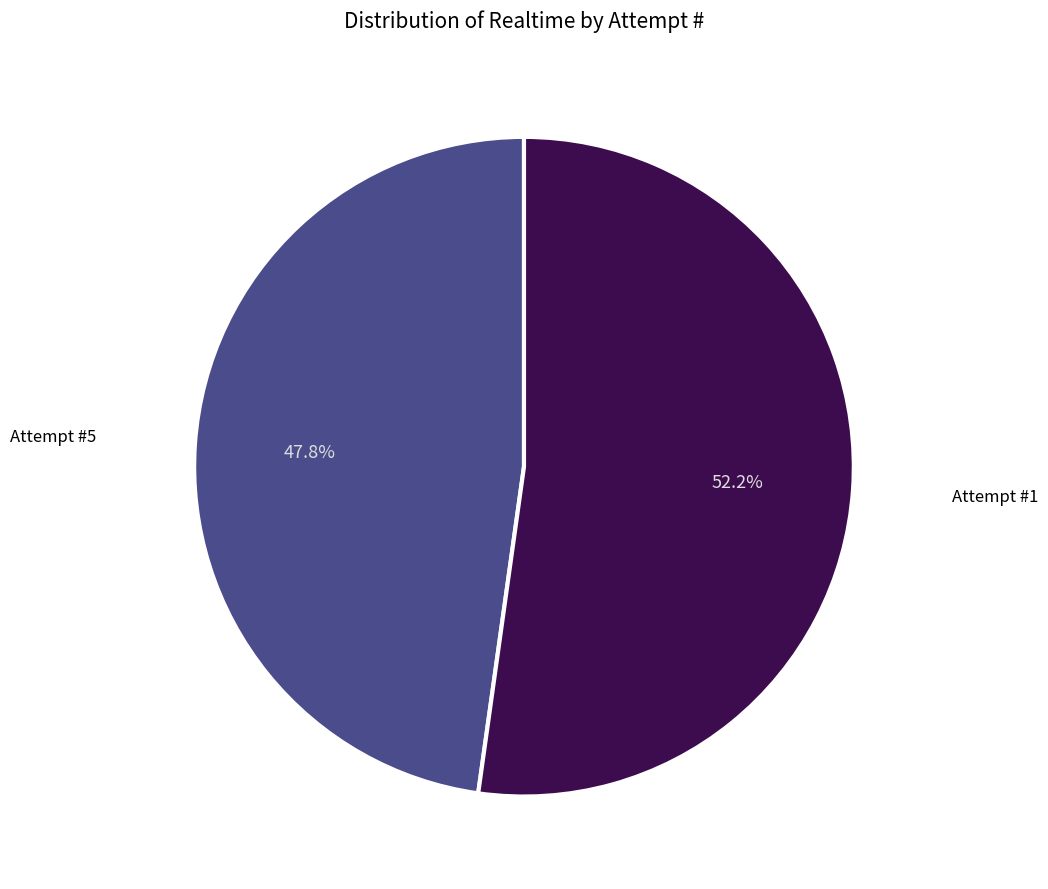

What is the total percentage of Attempt #1 and Attempt #5?

100.0%